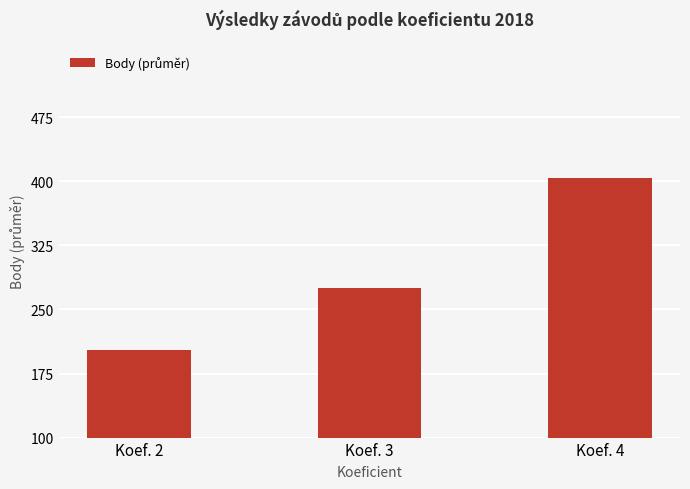

What is the difference between the maximum and second lowest values?

129.3